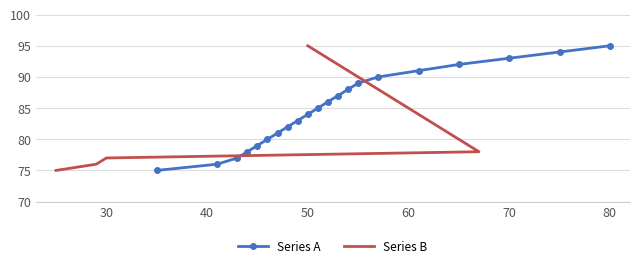

What is the sum of all Series B values?

1785